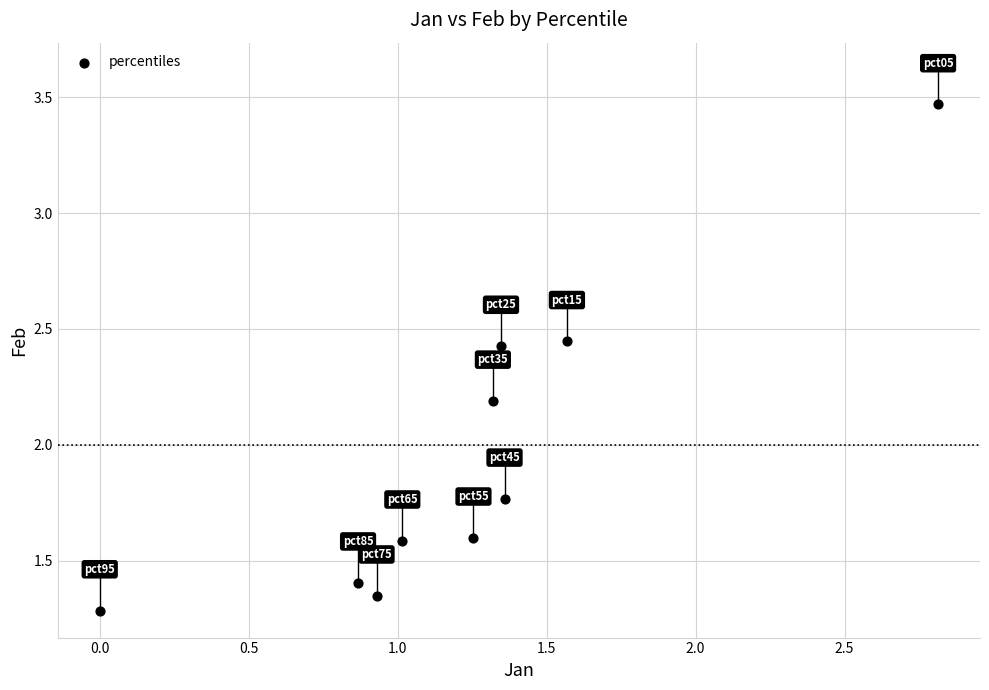

What Y value in the scatter plot is closest to 2?

2.2